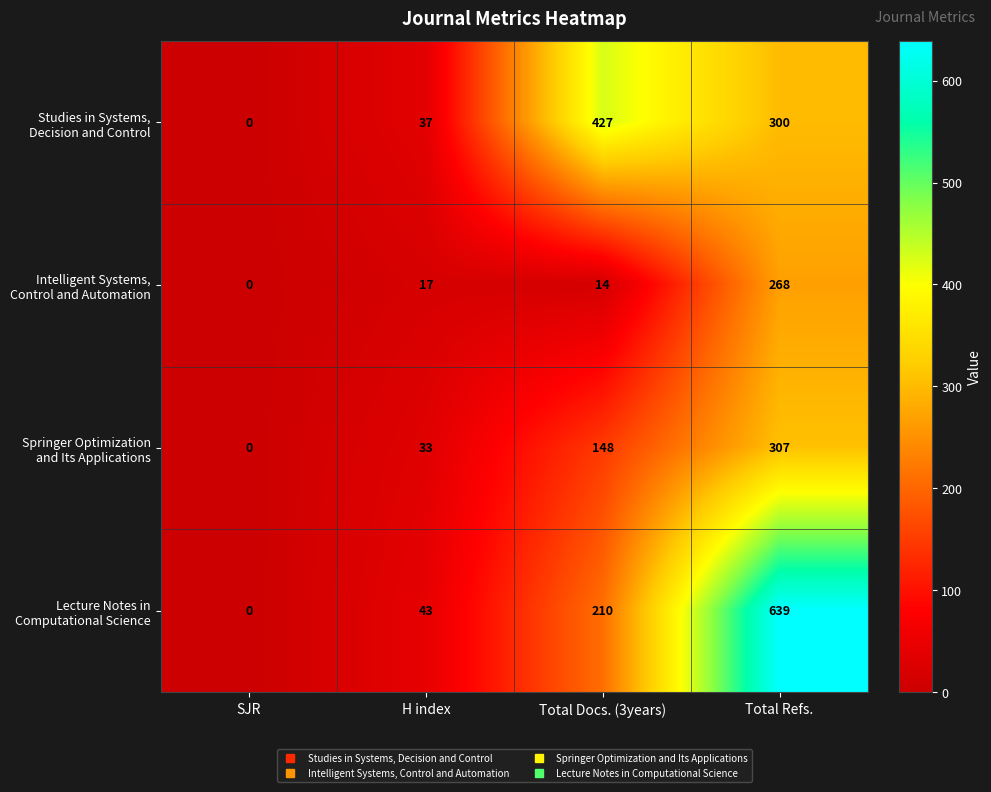

What is the difference between the highest and lowest values at H index?

26